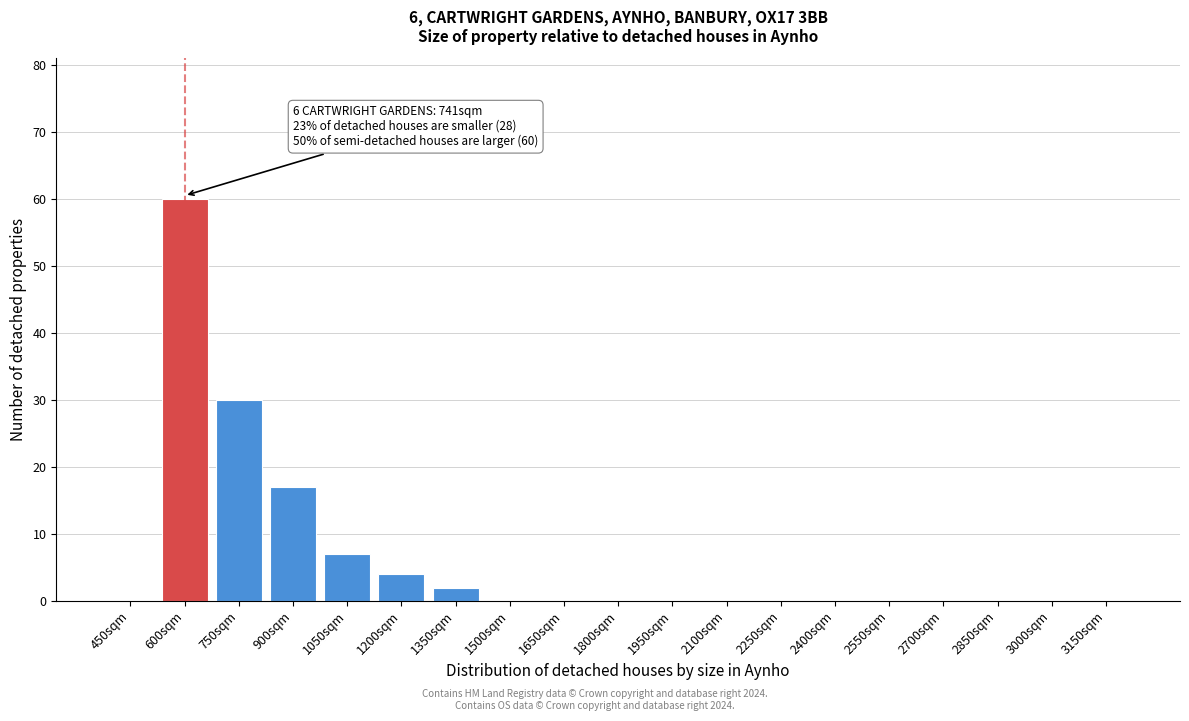

Reading right to left, list all the values displayed in this chart.

3150sqm=0	3000sqm=0	2850sqm=0	2700sqm=0	2550sqm=0	2400sqm=0	2250sqm=0	2100sqm=0	1950sqm=0	1800sqm=0	1650sqm=0	1500sqm=0	1350sqm=2	1200sqm=4	1050sqm=7	900sqm=17	750sqm=30	600sqm=60	450sqm=0